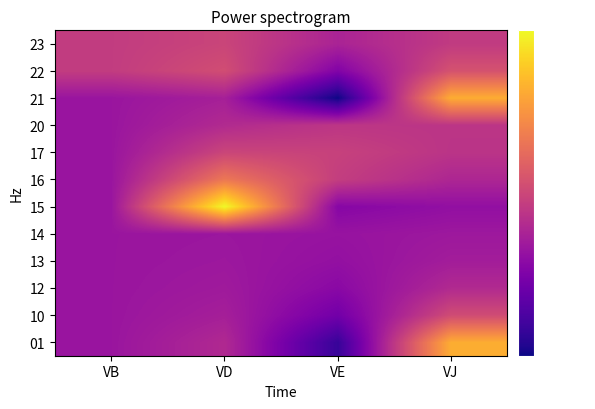

What is the spread (max minus min) of values at VD?

50.4